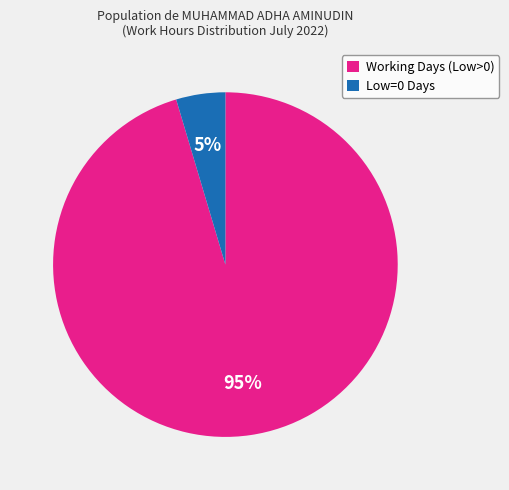

Is there a majority slice in this chart?

Yes